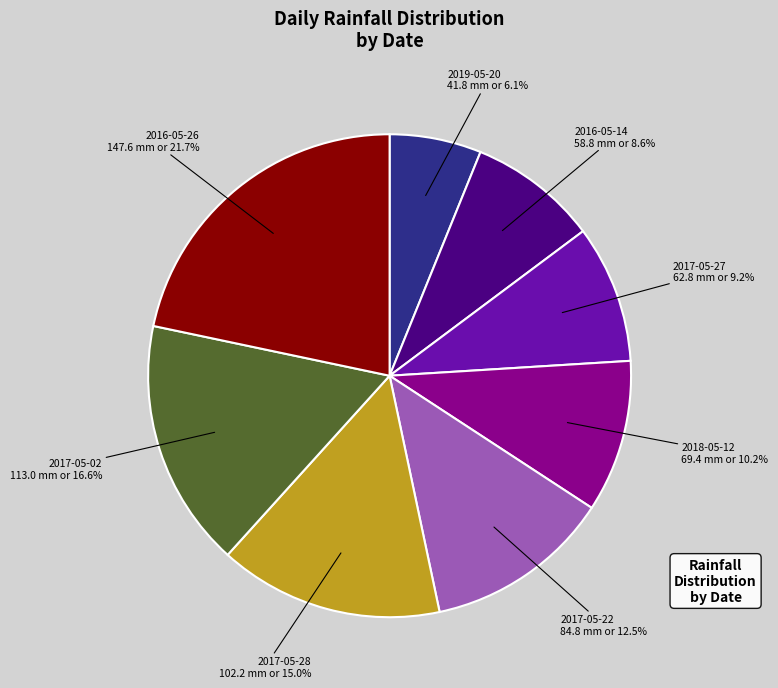

What is the smallest slice in the pie chart?

2019-05-20